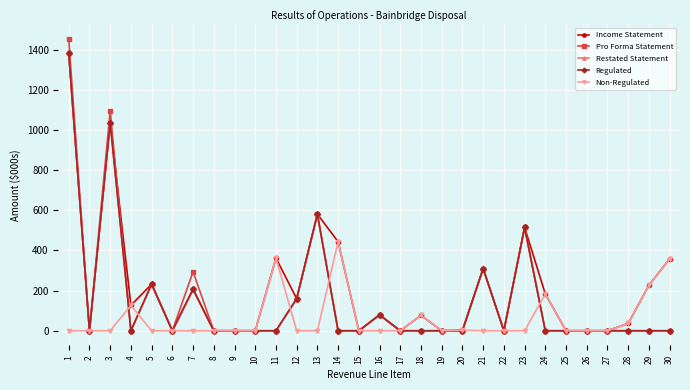

At which label is Restated Statement closest to 691?

13